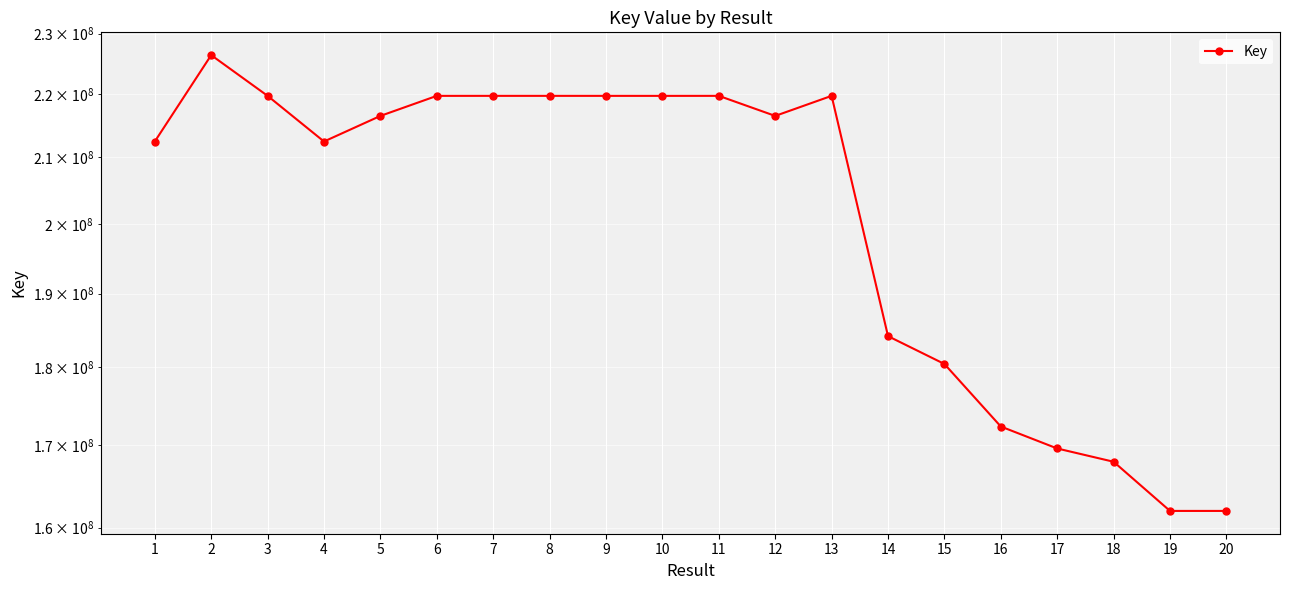

Is it true that the value at 2 is 226382220?

True